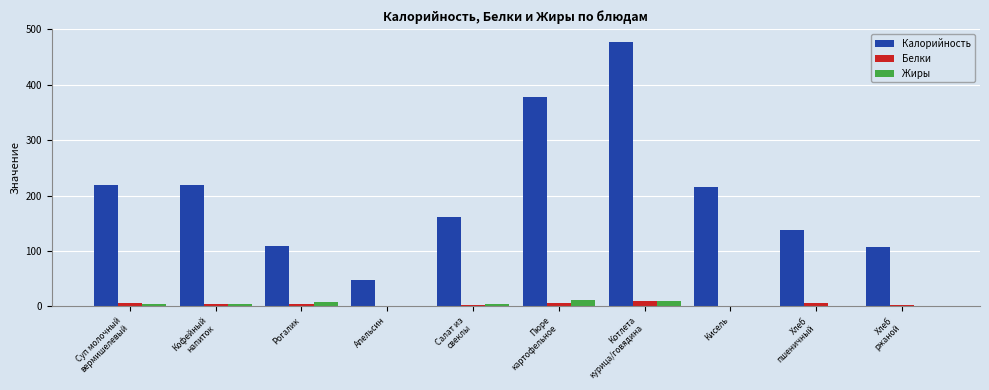

Is the value of Калорийность at Пюре
картофельное greater than the value of Жиры at Кисель?

Yes